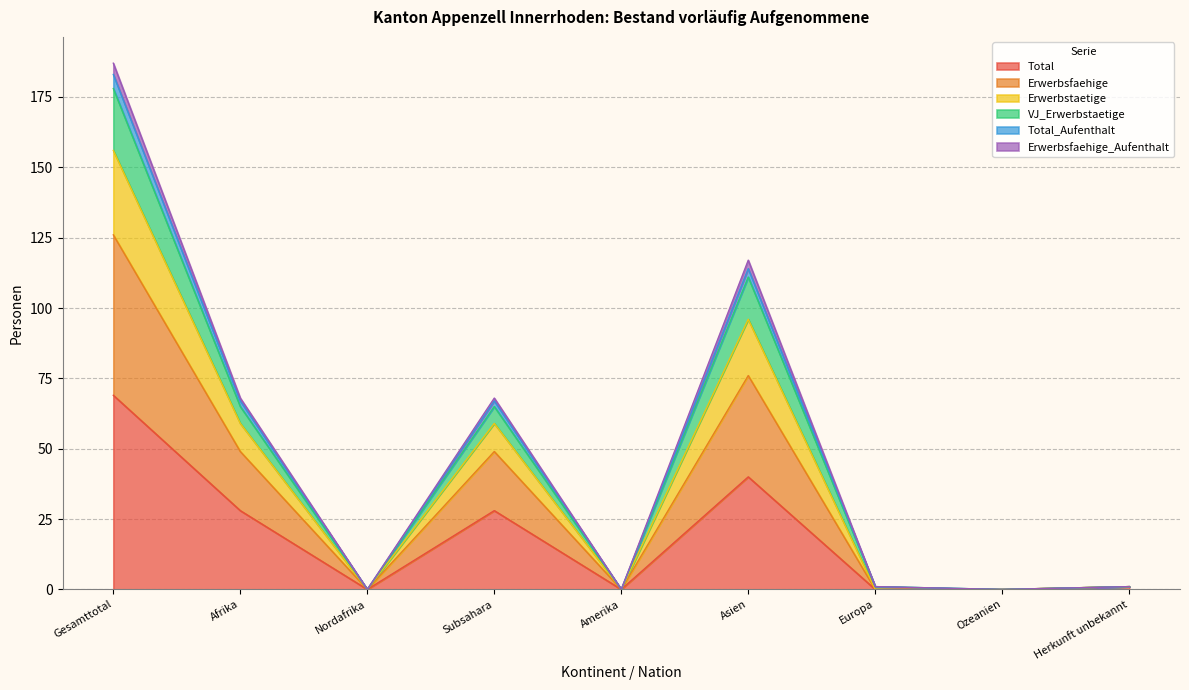

True or false: Total has a value of 0 at Amerika.

True